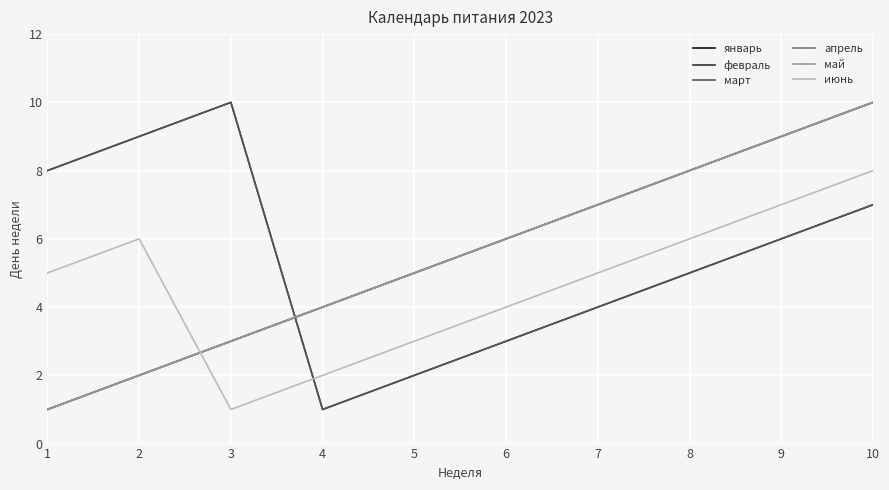

Which series has the widest spread of values?

январь